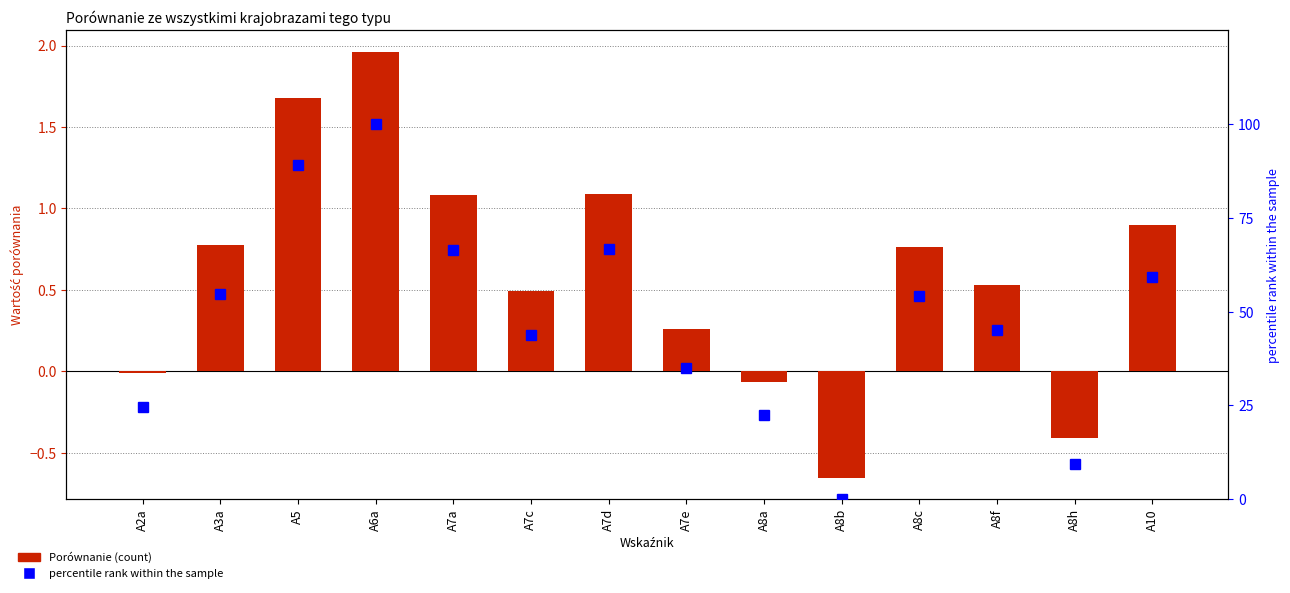

Does the chart contain stacked bars?

No